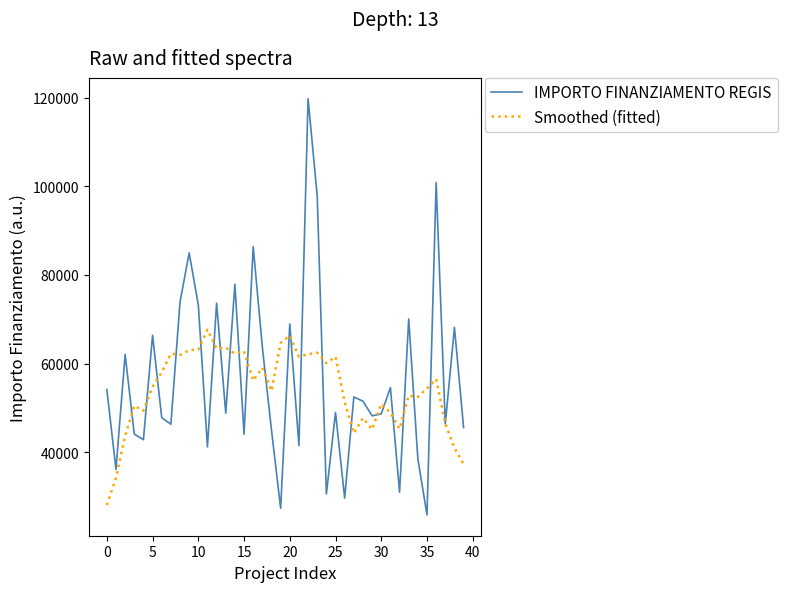

True or false: IMPORTO FINANZIAMENTO REGIS has more than 0 interior local peaks.

True